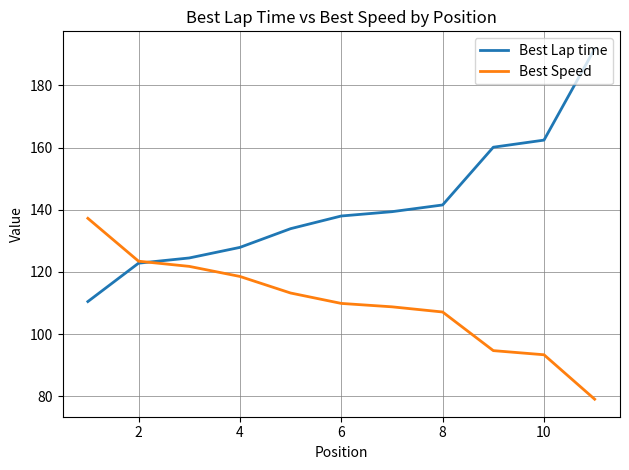

Does the chart have visible grid lines?

Yes